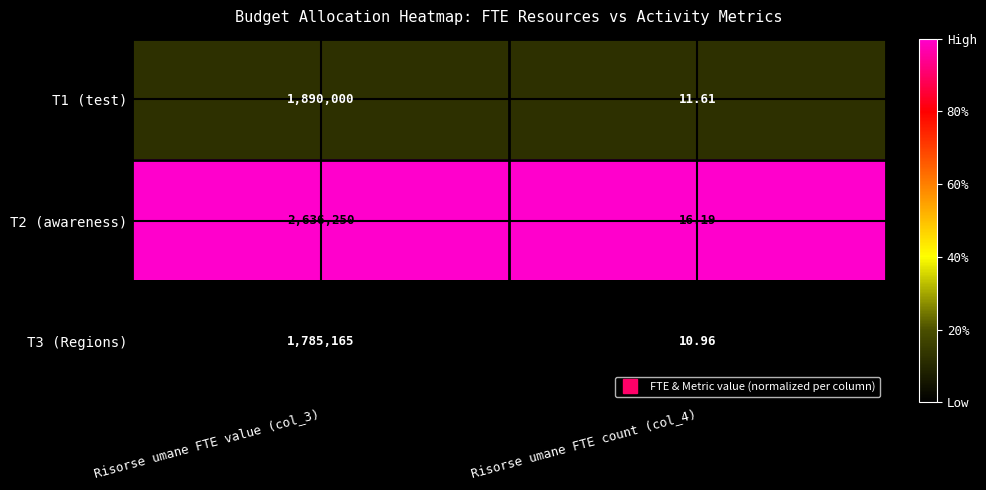

Rank the series by their maximum value, from lowest to highest.

T3 (Regions), T1 (test), T2 (awareness)